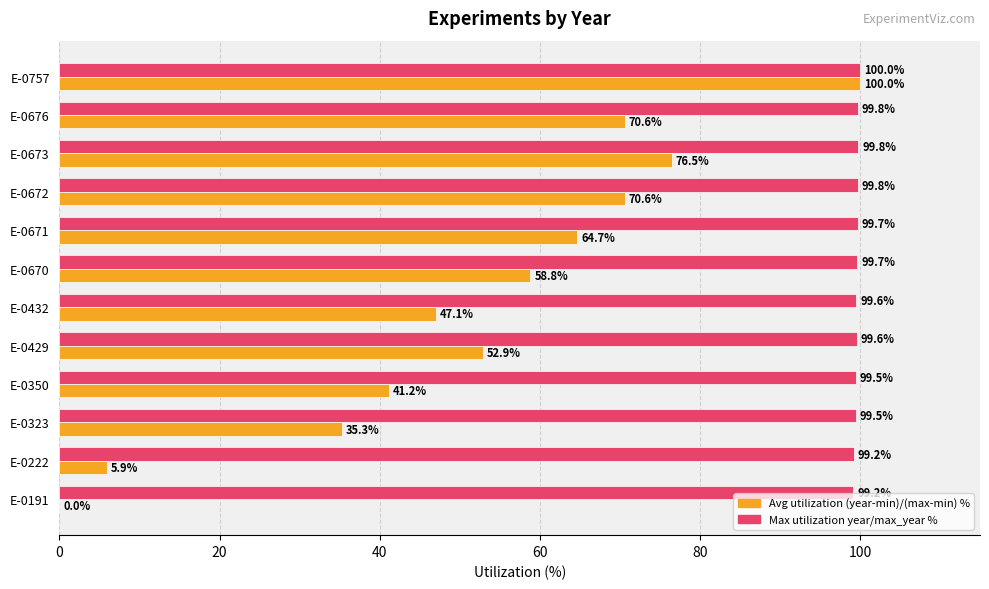

At which category does the chart reach its peak across all series?

E-0757